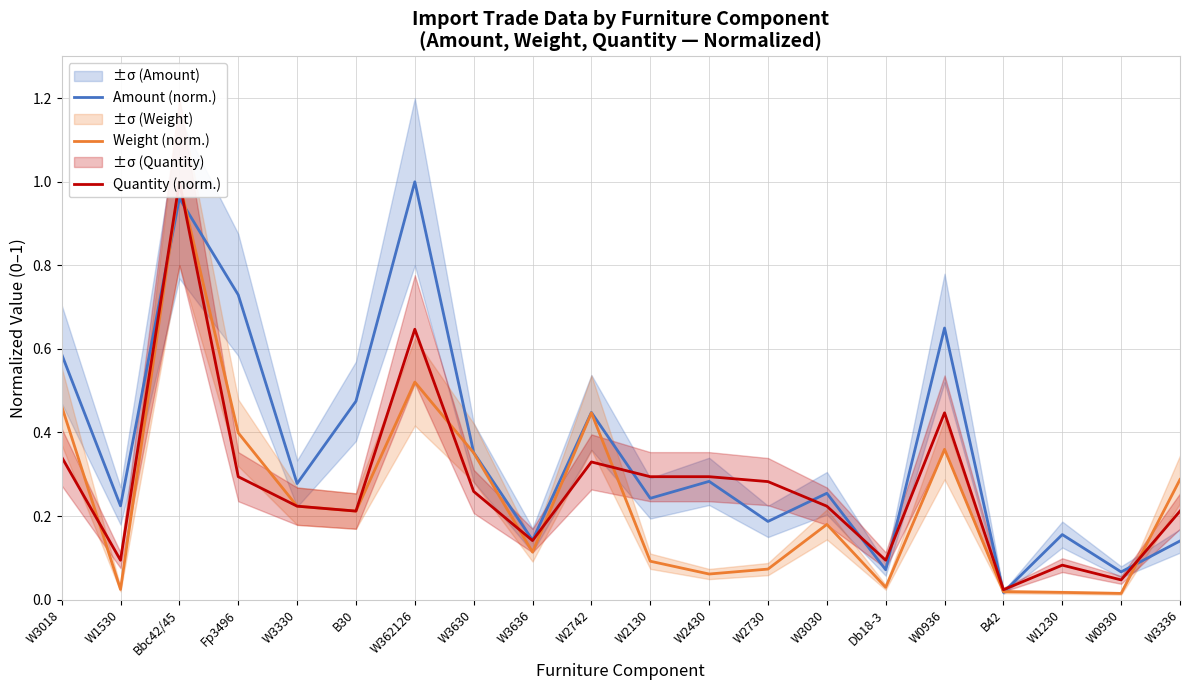

List the series in order of their peak value, highest first.

Amount (norm.), Weight (norm.), Quantity (norm.)